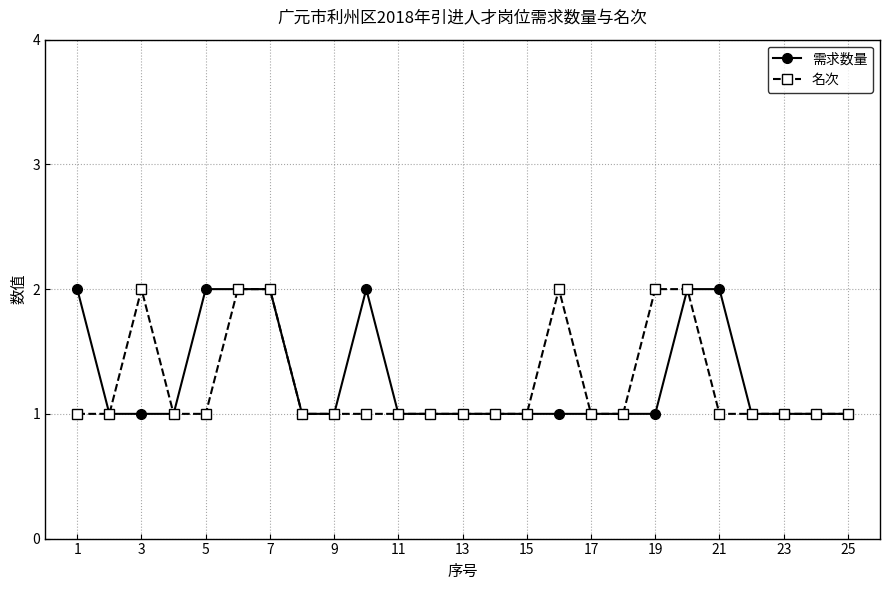

What is the value of the 需求数量 point at the 23rd from the left?

1